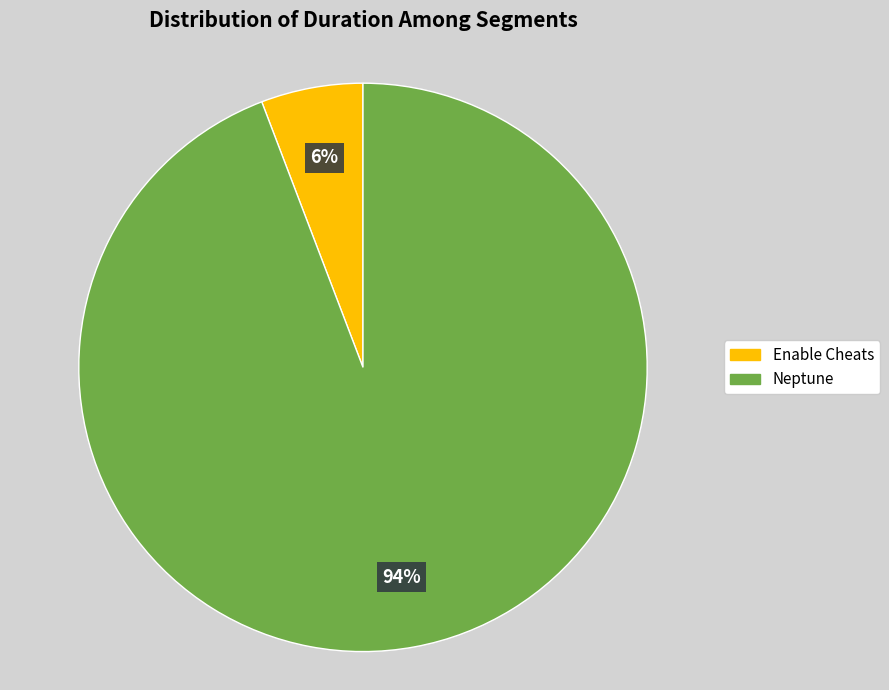

Count the number of slices in the pie.

2